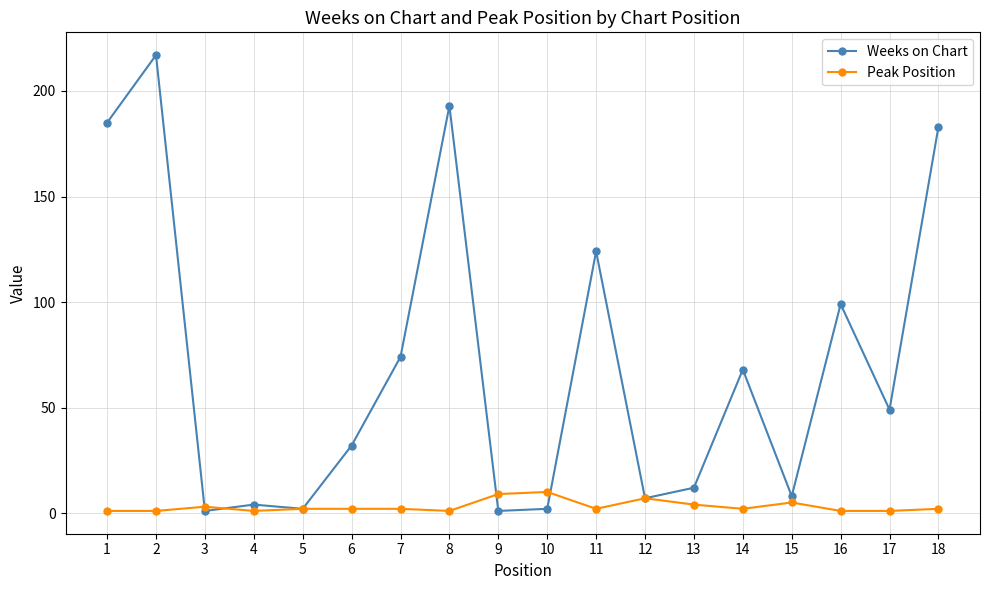

What is the difference between the second highest and minimum values in the Weeks on Chart series?

192